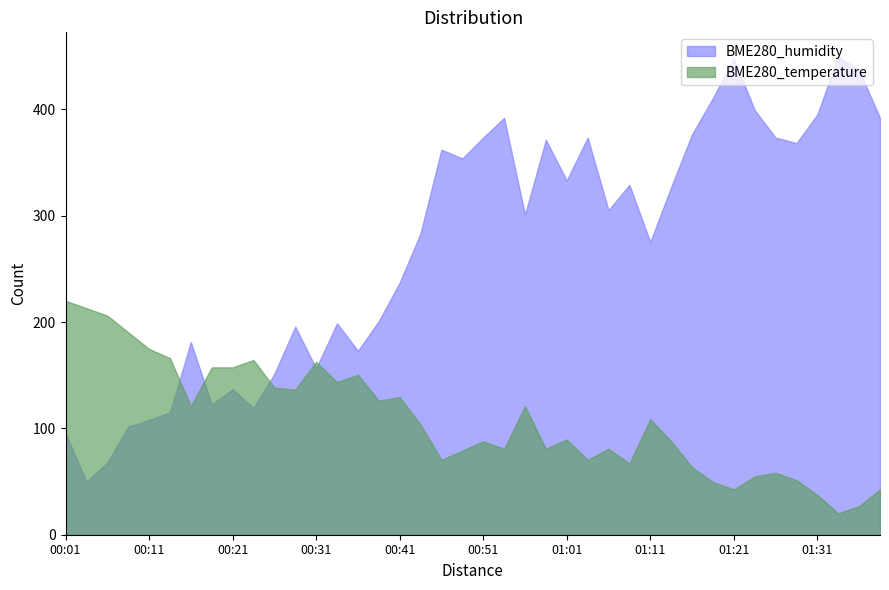

In BME280_humidity, how many points are higher than both neighbors (excluding endpoints)?

11